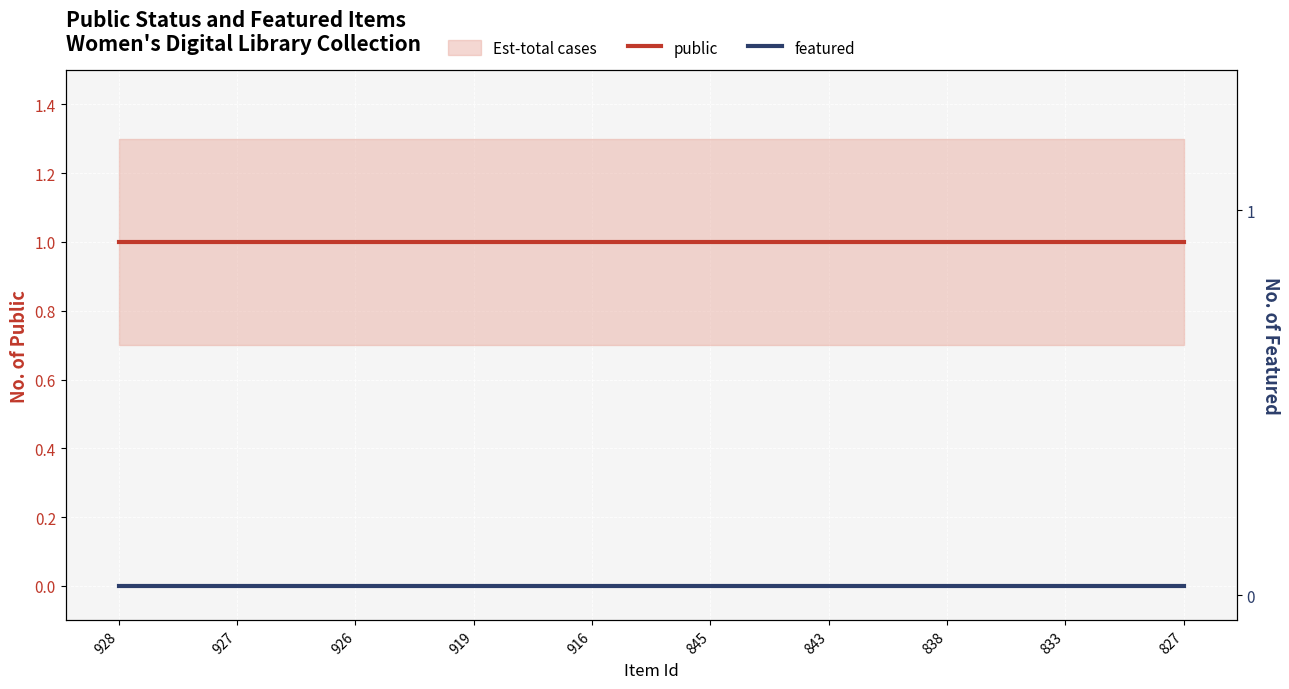

Is it true that public equals 1 at 928?

True